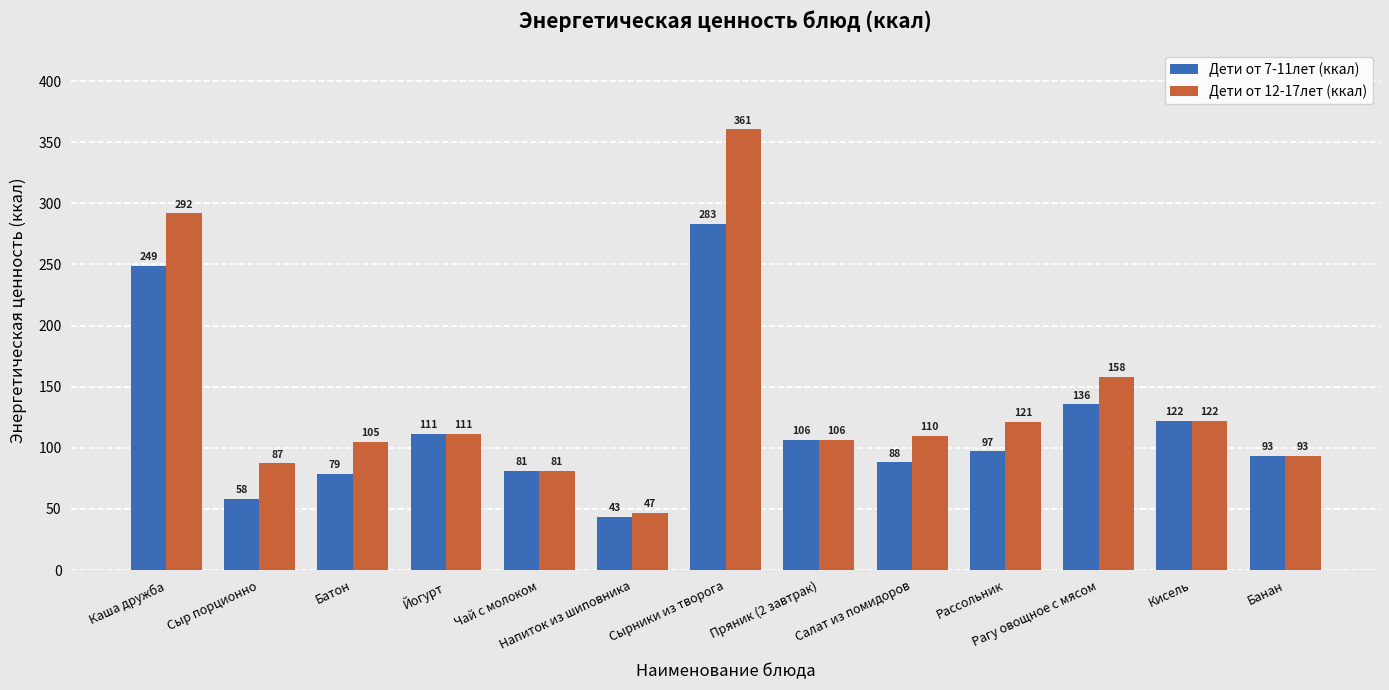

What is the lowest value of the Дети от 12-17лет (ккал) series?

46.9